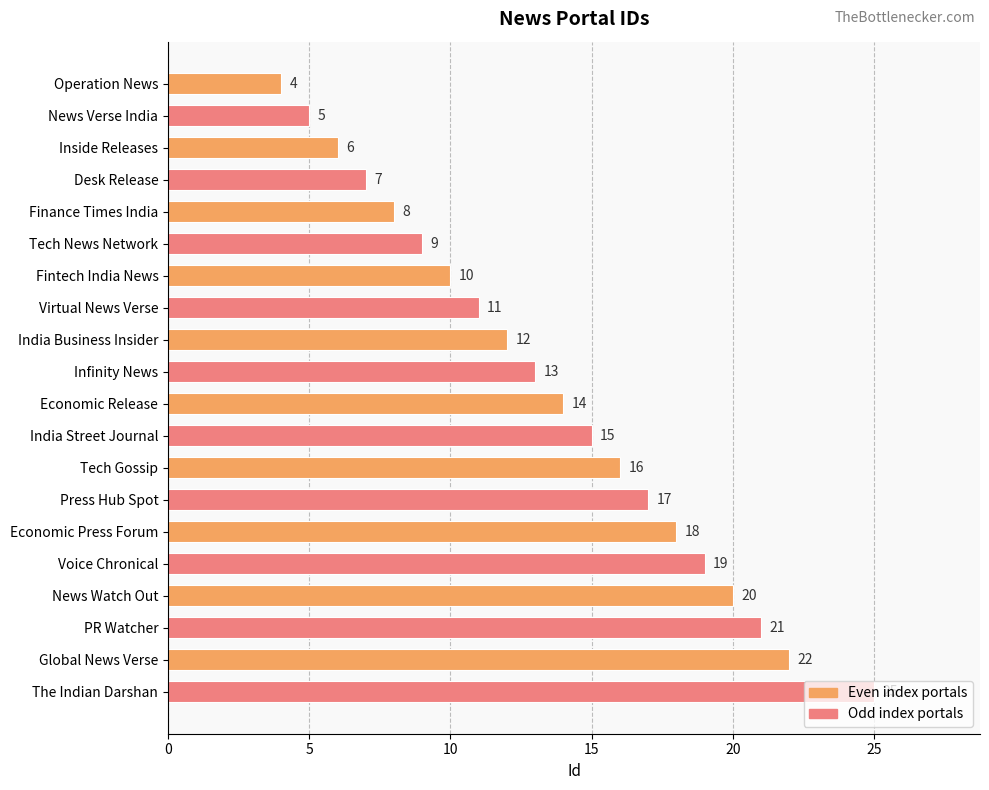

The value at Finance Times India is 12. True or false?

False